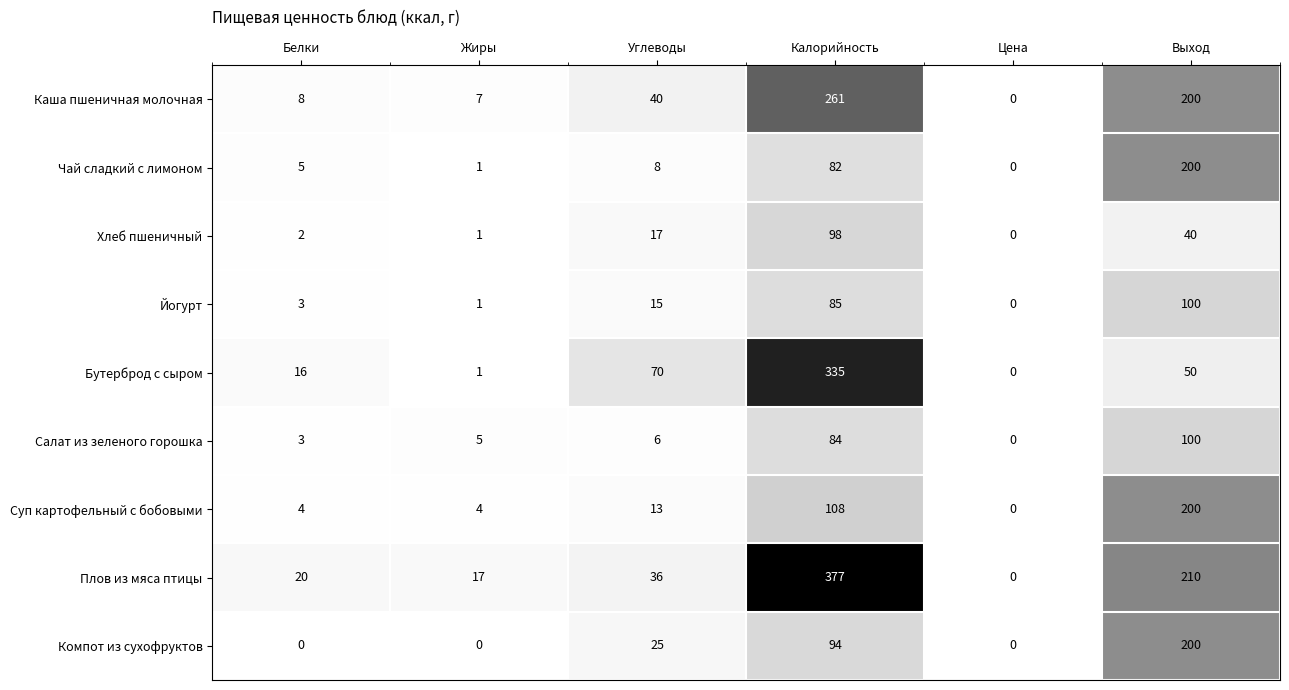

List the labels in order of Чай сладкий с лимоном value, largest first.

Выход, Калорийность, Углеводы, Белки, Жиры, Цена